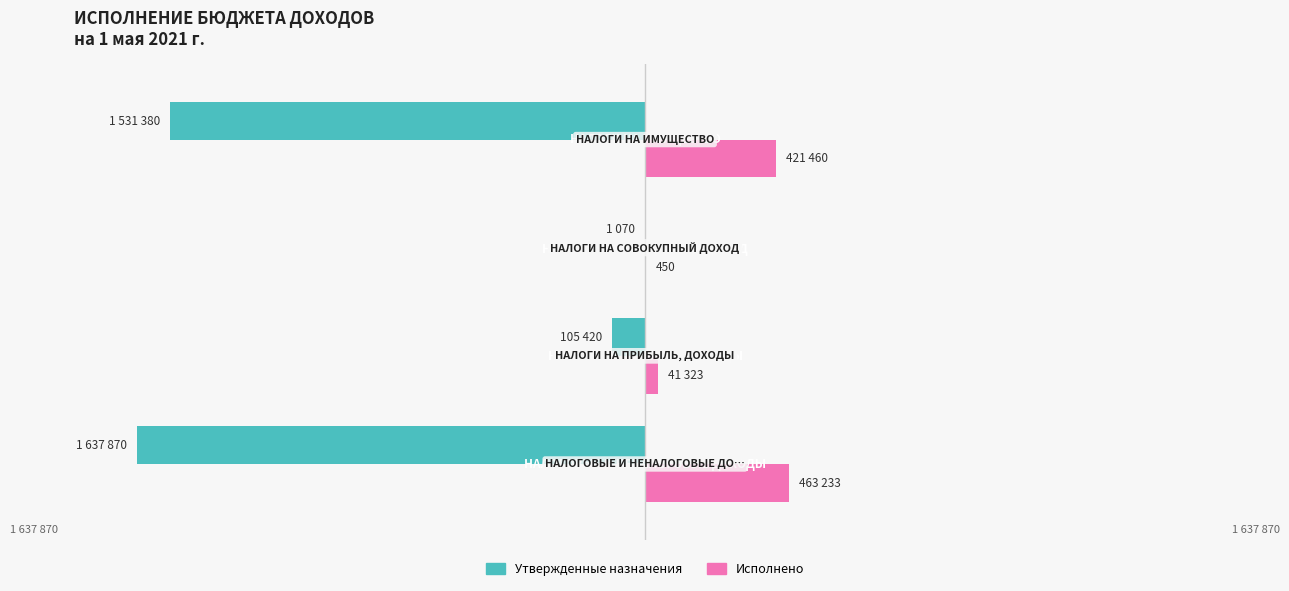

What are all the series names shown in the legend?

Утвержденные назначения, Исполнено